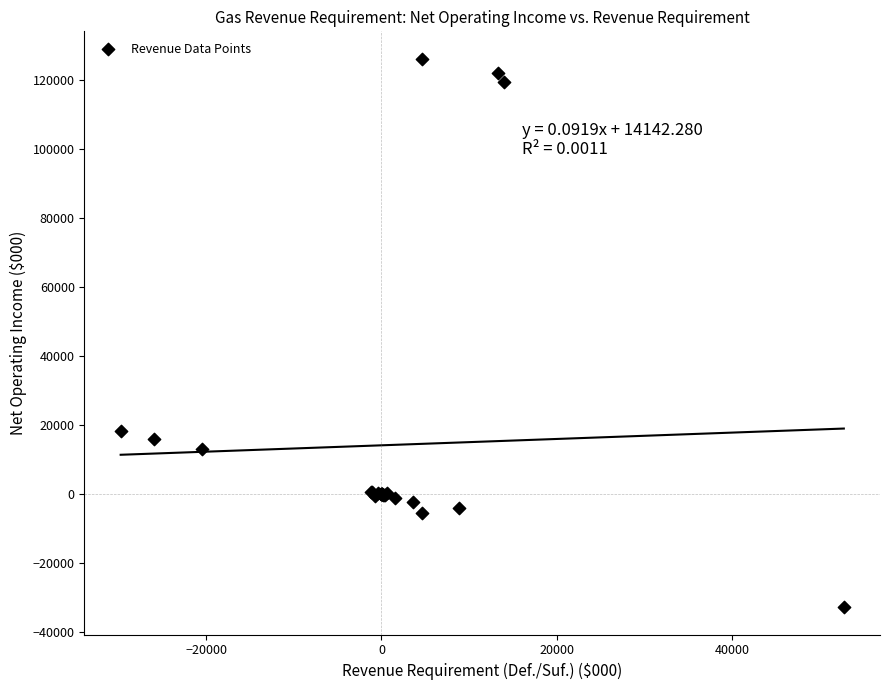

What Y value in the scatter plot is closest to 46670?

18425.7